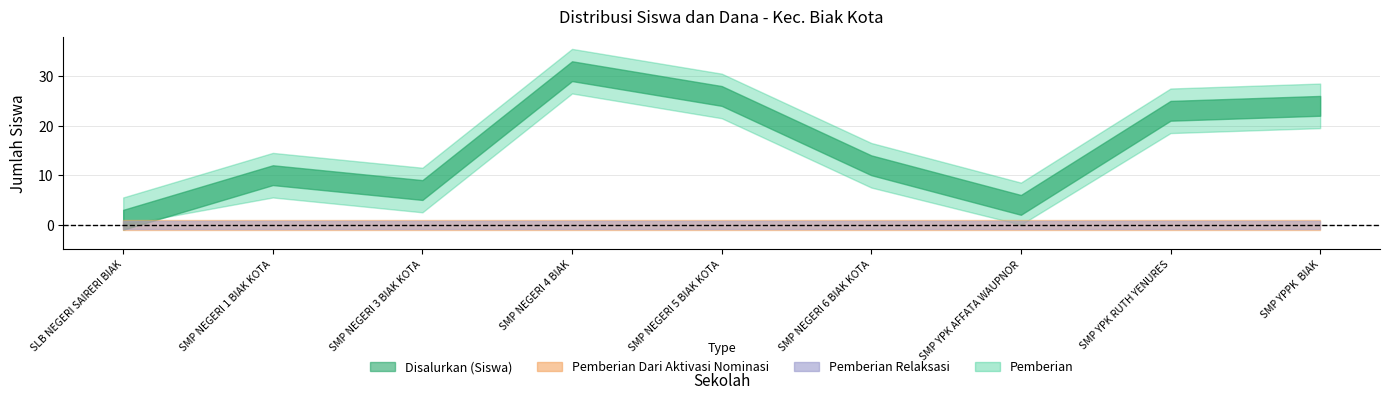

What is the sum of the Disalurkan (Siswa) values at SLB NEGERI SAIRERI BIAK and SMP NEGERI 6 BIAK KOTA?

13